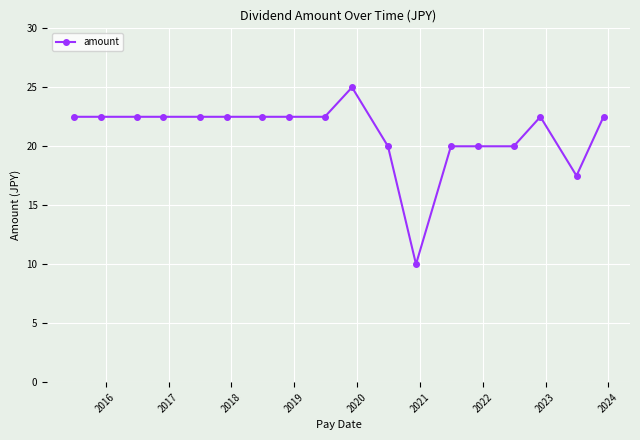

What is the difference between the second highest and minimum values?

12.5